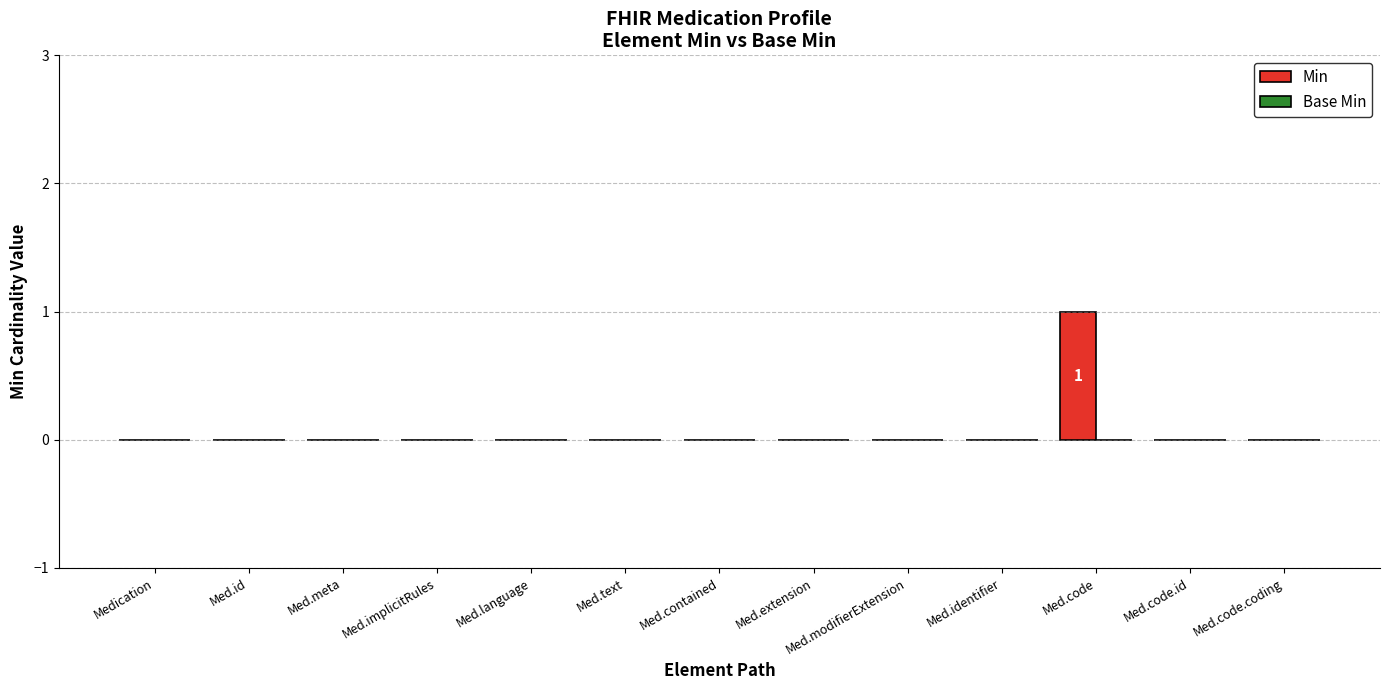

Which category has the highest value across all series?

Med.code